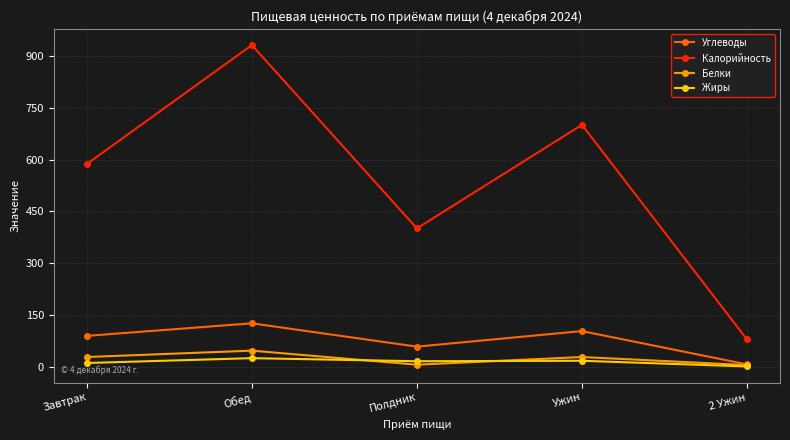

How many data points does each series have?

5